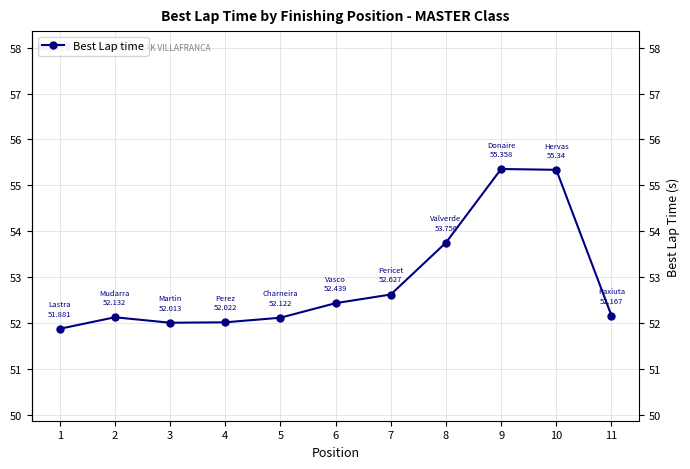

Where is the data nearest to the value 53?

7